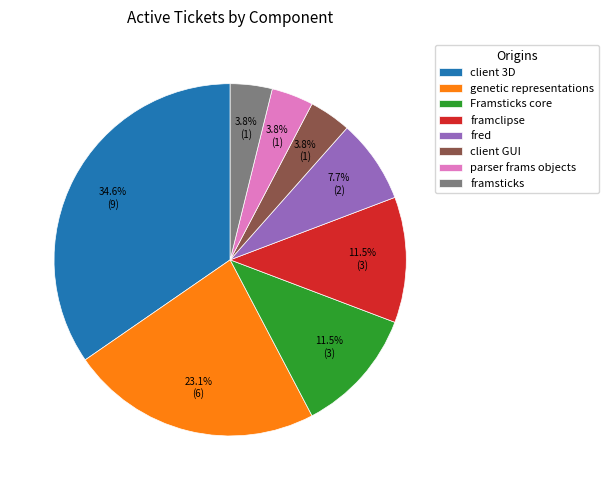

Which slice is the largest?

client 3D